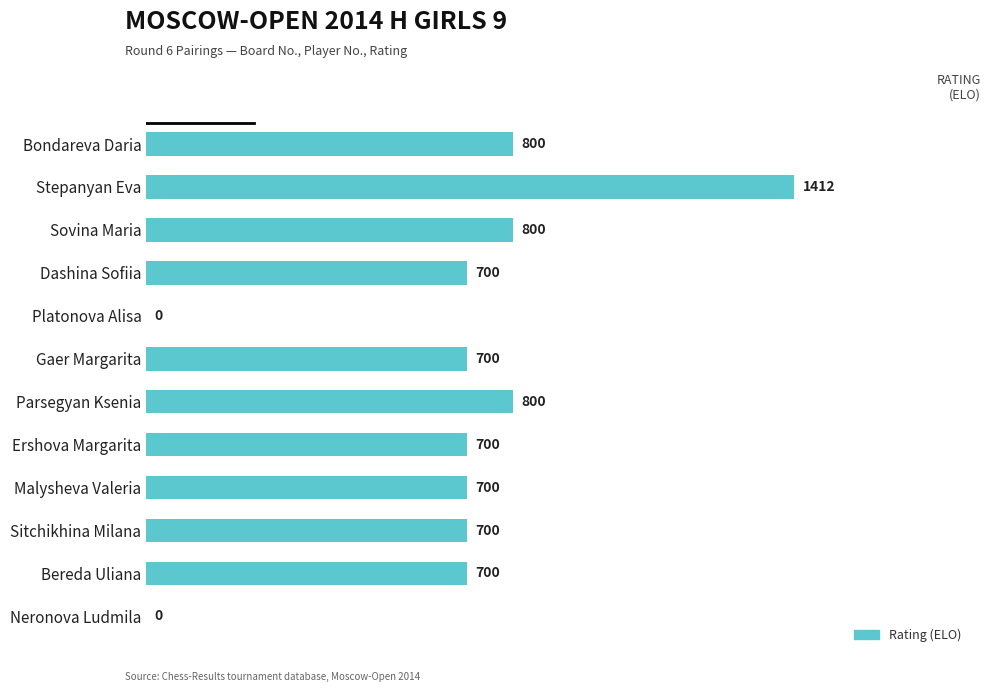

What value does the data have at Sovina Maria?

800